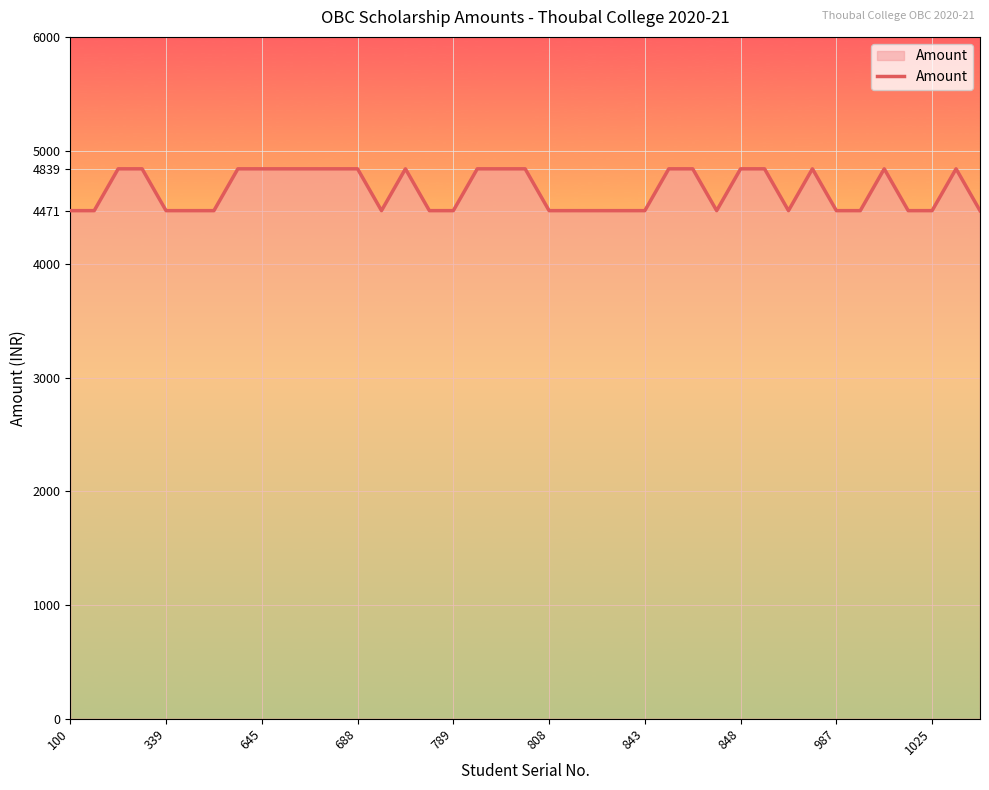

Reading right to left, extract all data points from this chart.

4471	4839	4471	4471	4839	4471	4471	4839	4471	4839	4839	4471	4839	4839	4471	4471	4471	4471	4471	4839	4839	4839	4471	4471	4839	4471	4839	4839	4839	4839	4839	4839	4471	4471	4471	4839	4839	4471	4471